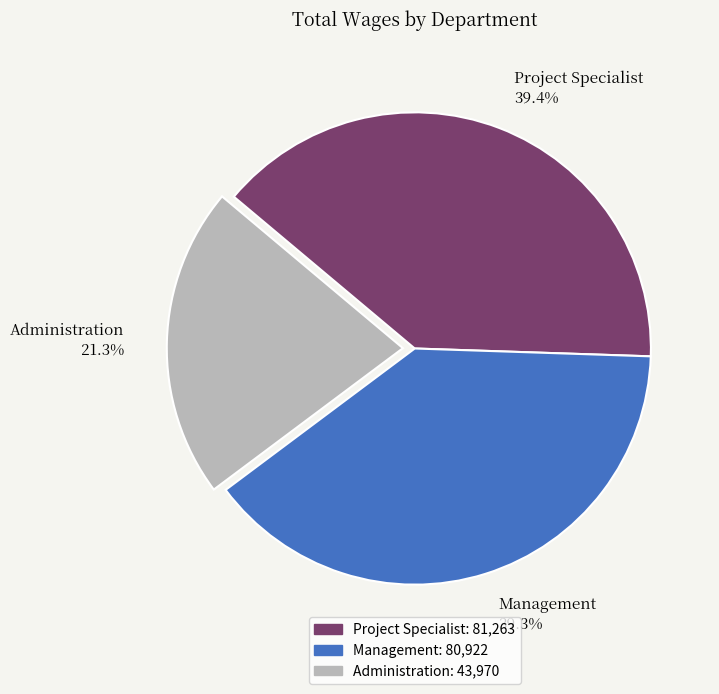

How many segments does this pie chart have?

3